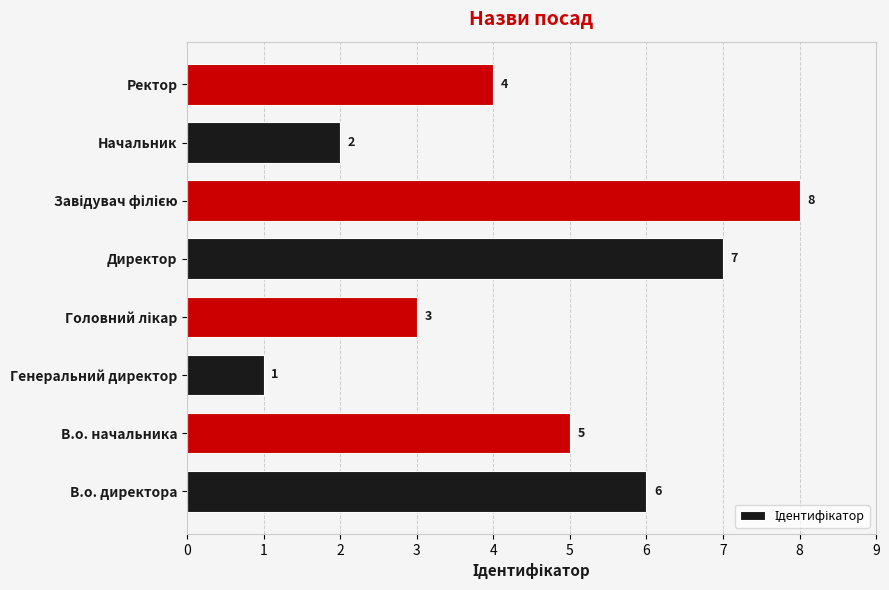

What is the sum of all values?

36